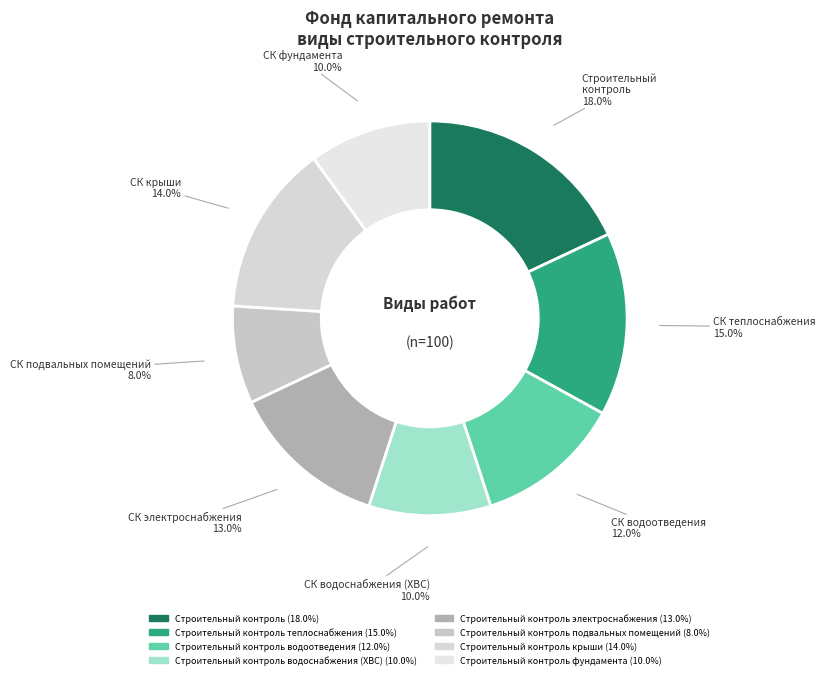

Count the number of slices in the pie.

8